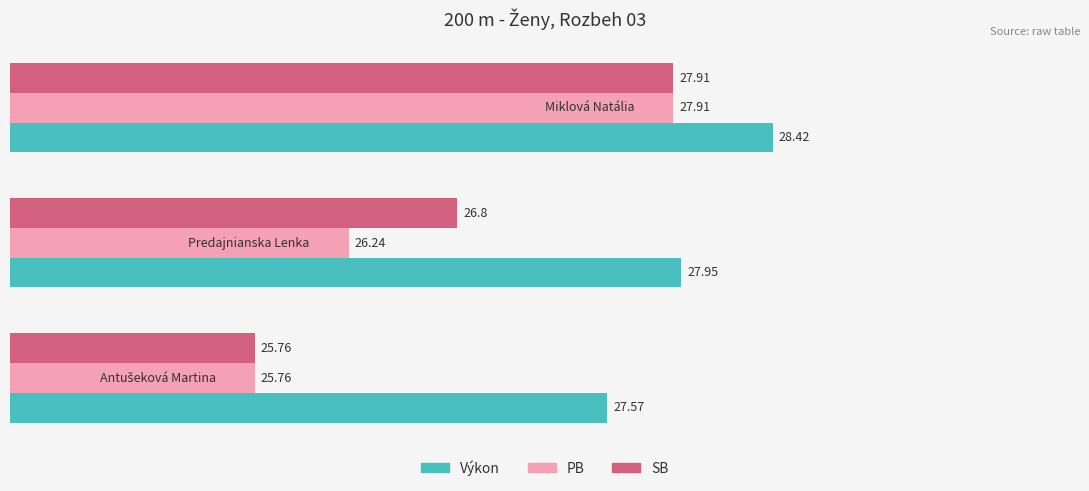

At how many categories does at least one series exceed 26?

3